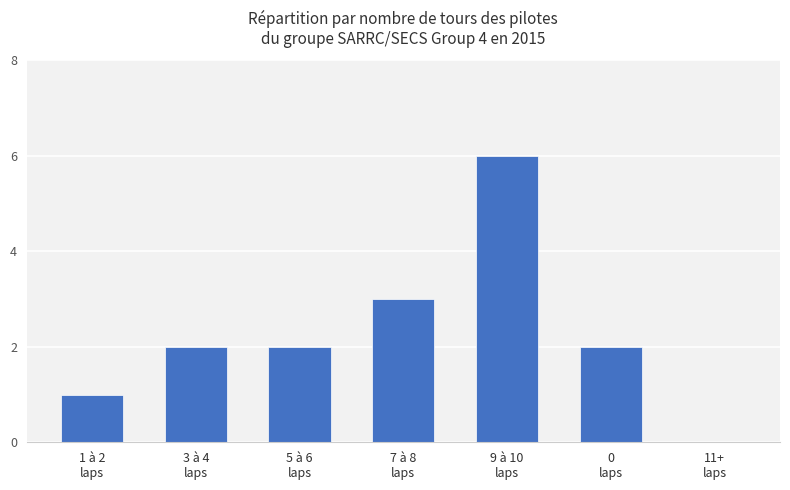

Is it true that the value at 0
laps is 3?

False